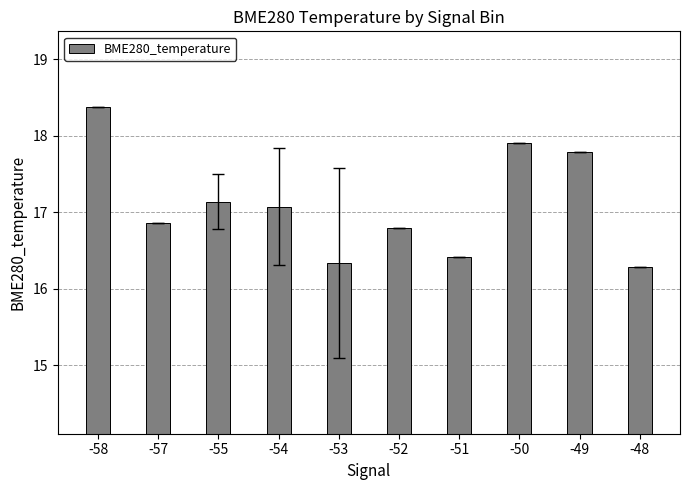

Between -48 and -54, which is larger?

-54